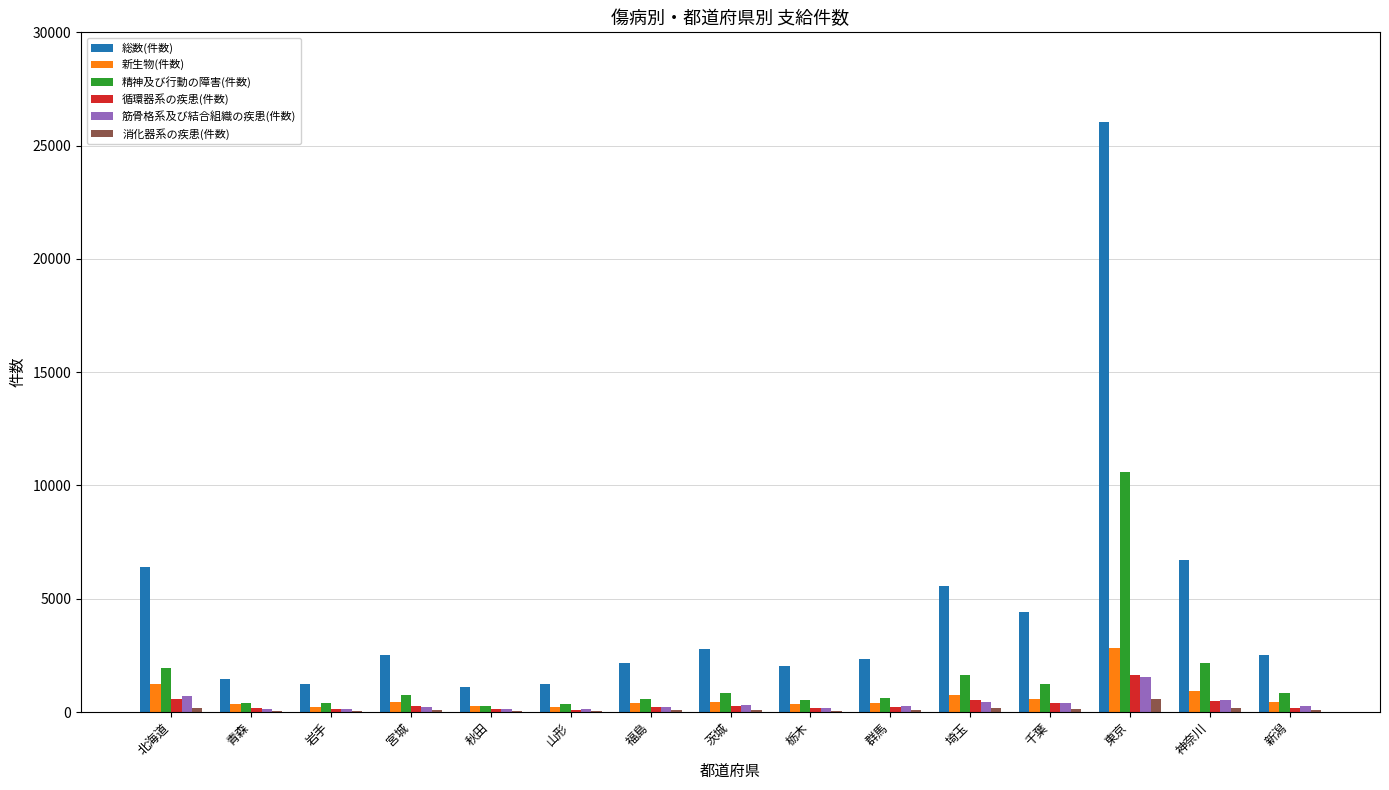

Which label corresponds to the largest value in the chart?

東京